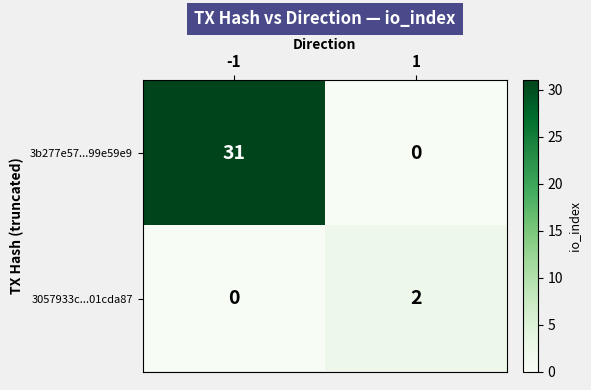

What is the difference between the highest and lowest values at 1?

2